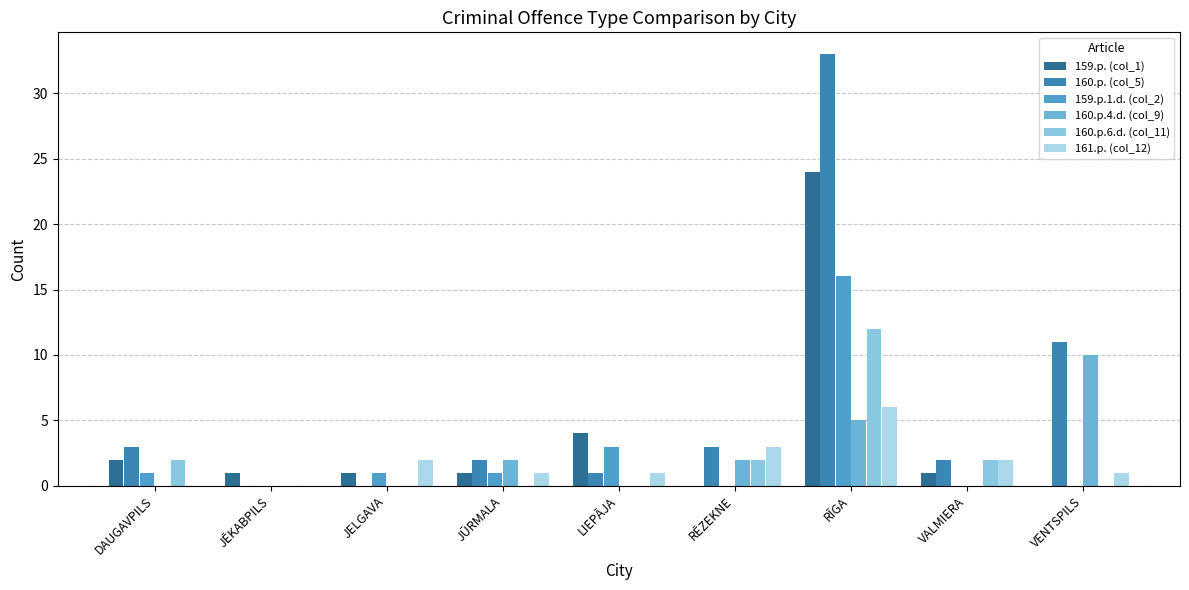

What are all the series names shown in the legend?

159.p. (col_1), 160.p. (col_5), 159.p.1.d. (col_2), 160.p.4.d. (col_9), 160.p.6.d. (col_11), 161.p. (col_12)